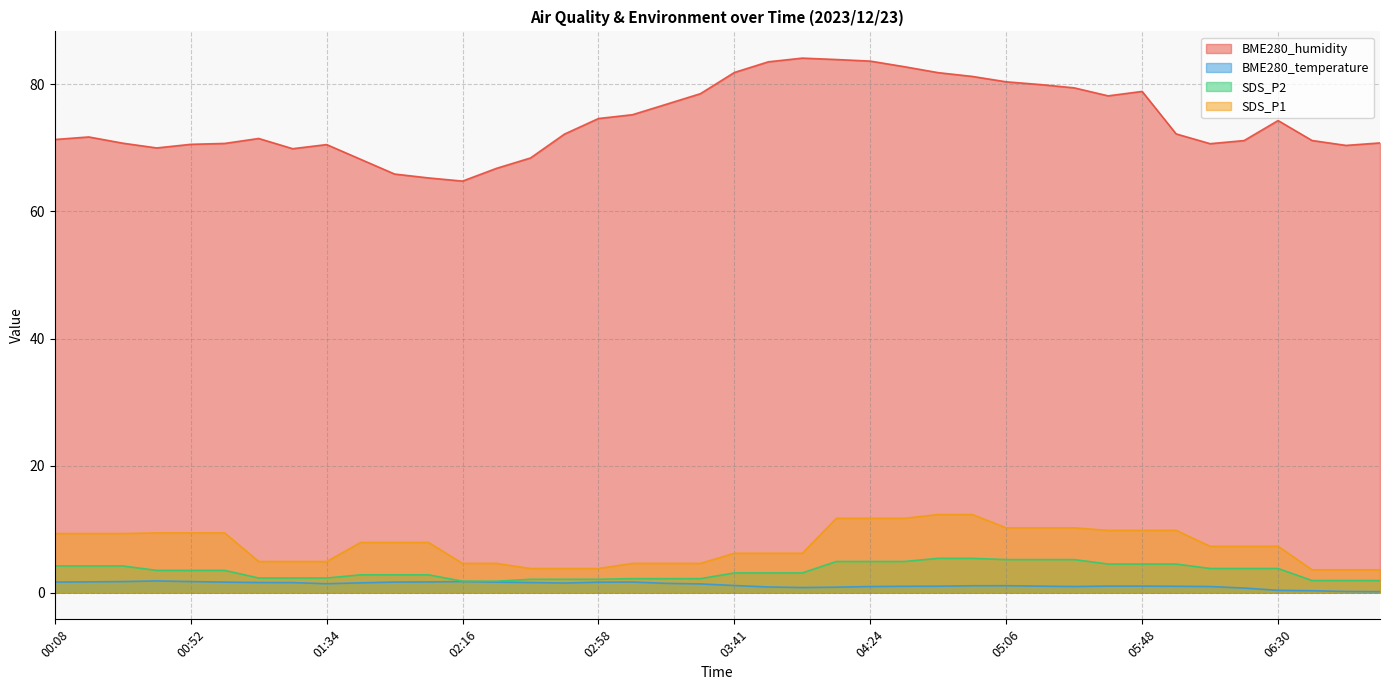

What is the sum of all SDS_P2 values?

135.9